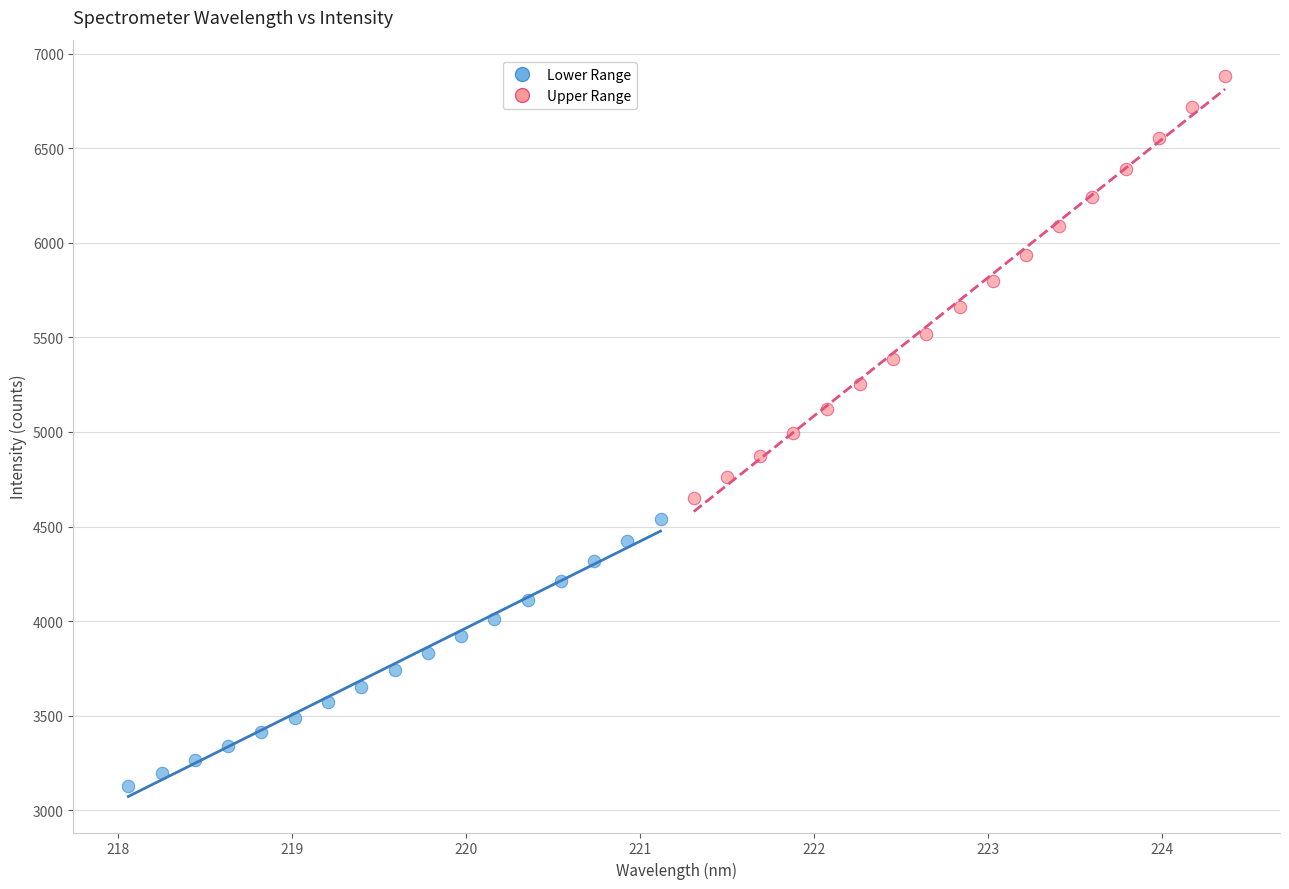

Which series has the largest Y range (max minus min)?

Upper Range